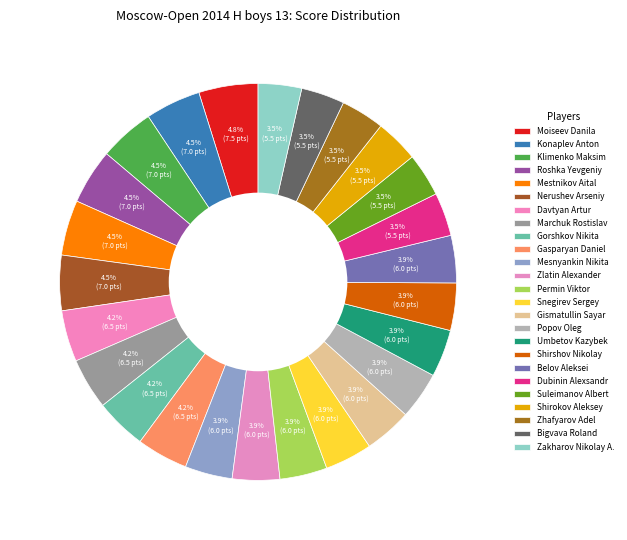

The Zakharov Nikolay A. slice represents 4% of the pie. True or false?

True